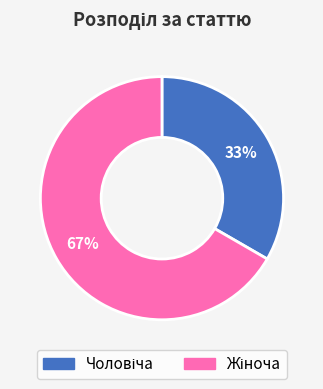

Does any single category account for the majority?

Yes